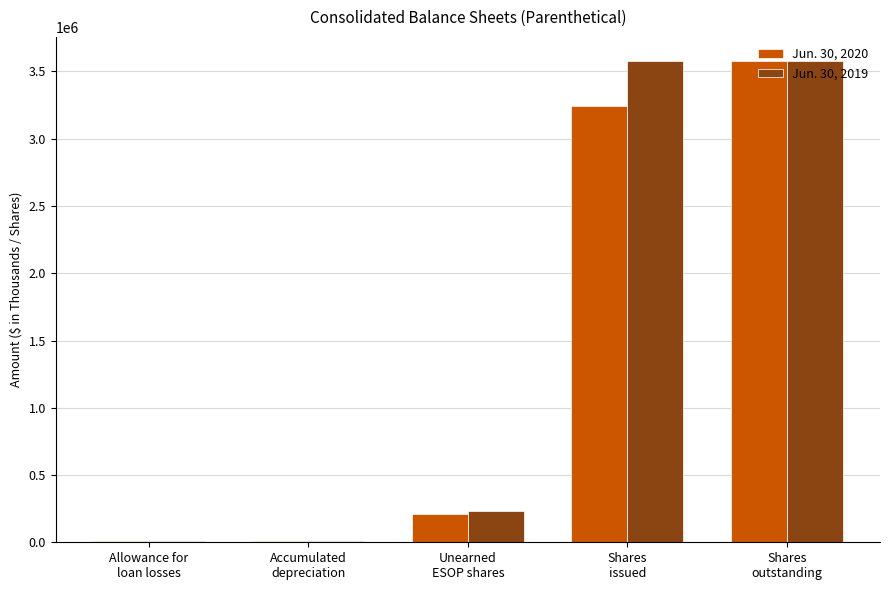

Which series has the largest total across all categories?

Jun. 30, 2019